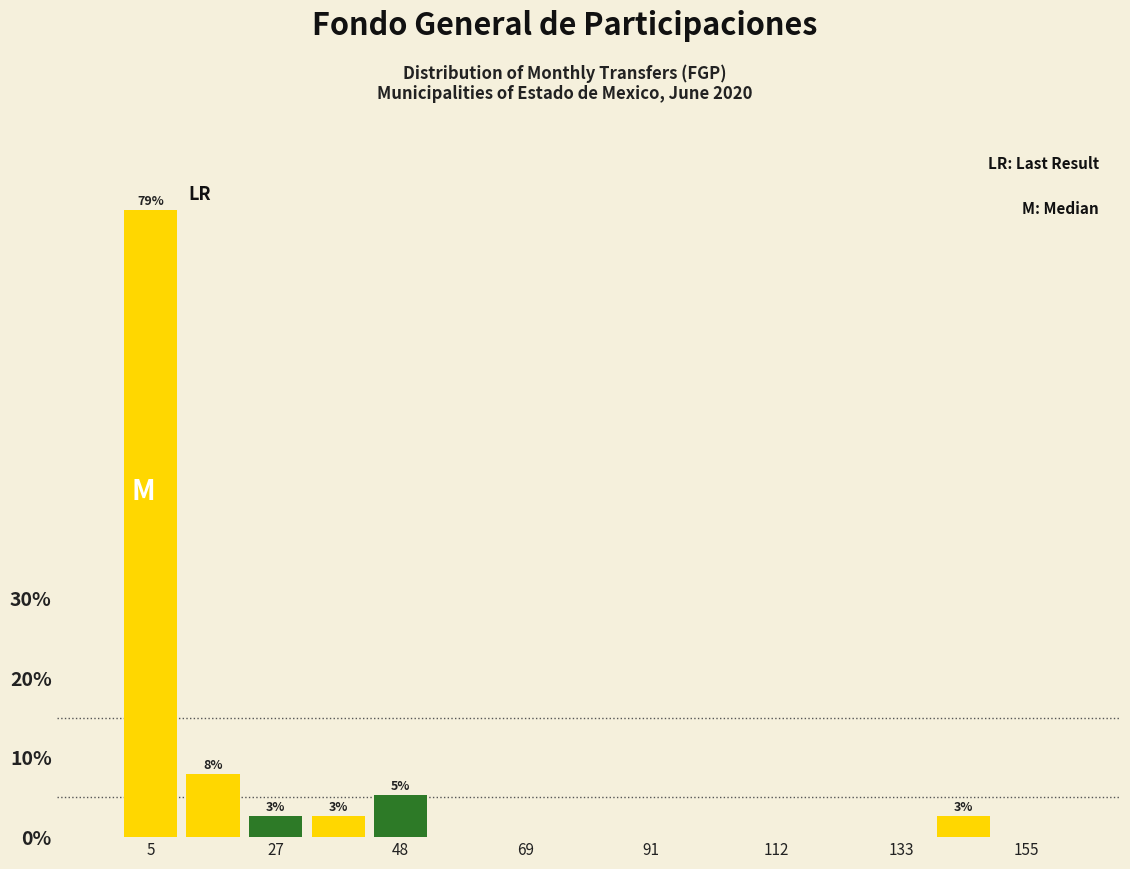

Around what value on the x-axis is the tallest bar? Give the approximate position of its centre, as read against the axis.

5